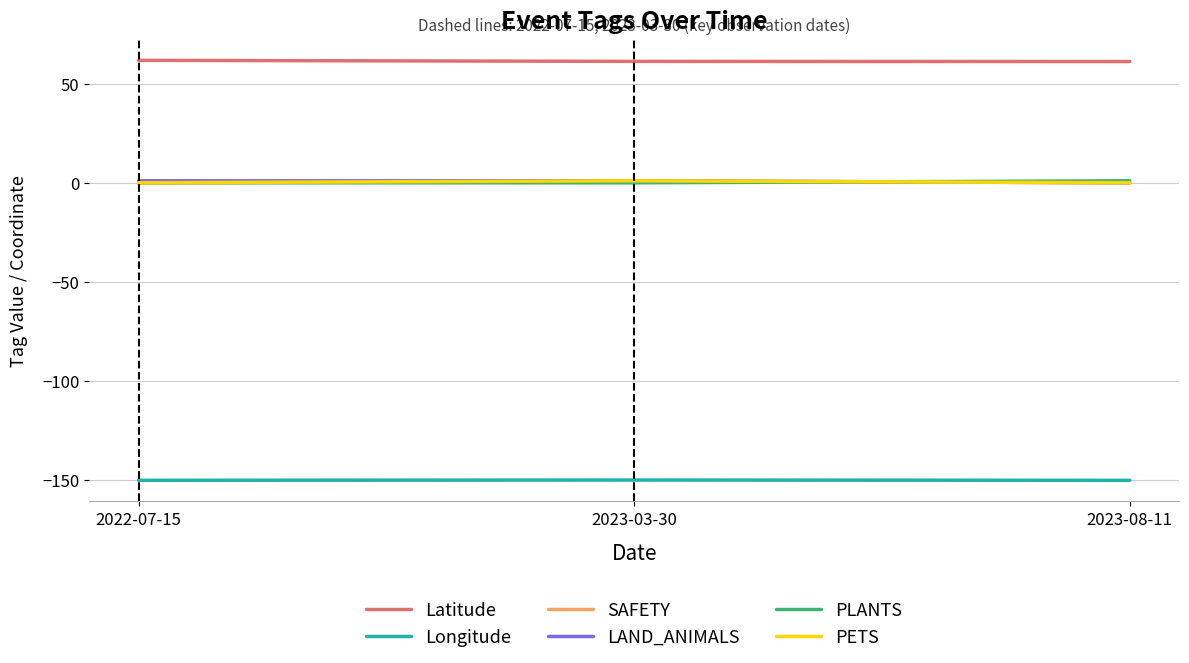

Does the chart have visible grid lines?

Yes